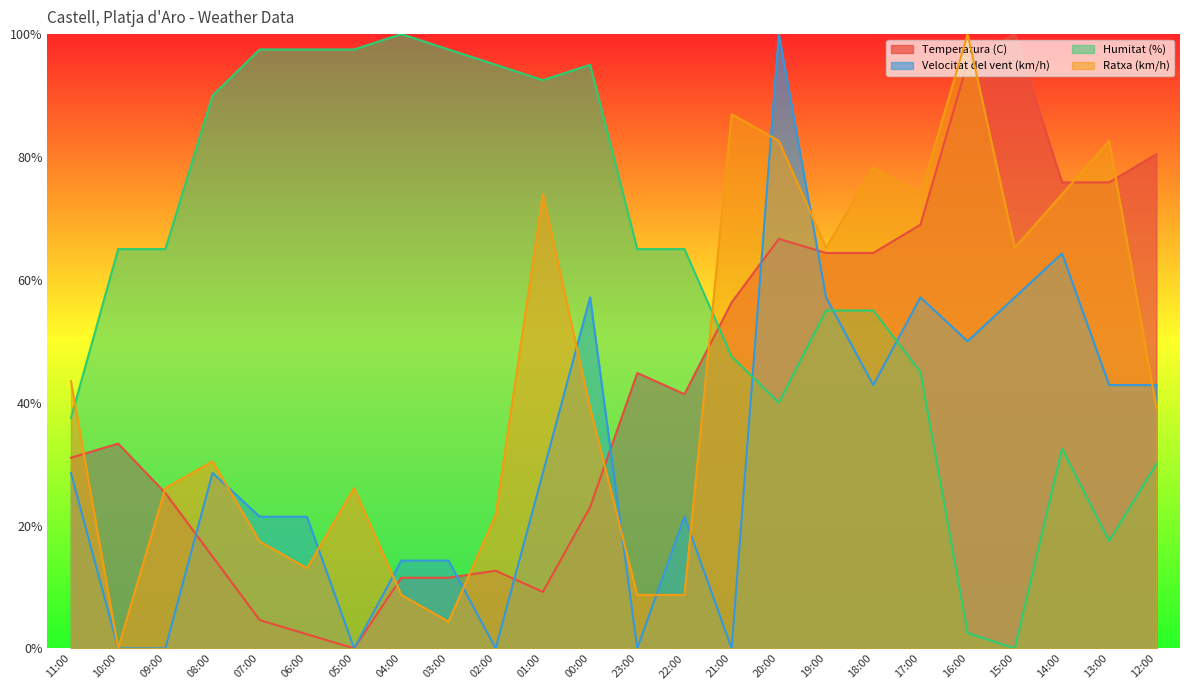

Reading left to right, extract all data points from this chart.

Temperatura (C): 11:00=31.0	10:00=33.3	09:00=25.3	08:00=14.9	07:00=4.6	06:00=2.3	05:00=0.0	04:00=11.5	03:00=11.5	02:00=12.6	01:00=9.2	00:00=23.0	23:00=44.8	22:00=41.4	21:00=56.3	20:00=66.7	19:00=64.4	18:00=64.4	17:00=69.0	16:00=95.4	15:00=100.0	14:00=75.9	13:00=75.9	12:00=80.5
Velocitat del vent (km/h): 11:00=28.6	10:00=0.0	09:00=0.0	08:00=28.6	07:00=21.4	06:00=21.4	05:00=0.0	04:00=14.3	03:00=14.3	02:00=0.0	01:00=28.6	00:00=57.1	23:00=0.0	22:00=21.4	21:00=0.0	20:00=100.0	19:00=57.1	18:00=42.9	17:00=57.1	16:00=50.0	15:00=57.1	14:00=64.3	13:00=42.9	12:00=42.9
Humitat (%): 11:00=37.5	10:00=65.0	09:00=65.0	08:00=90.0	07:00=97.5	06:00=97.5	05:00=97.5	04:00=100.0	03:00=97.5	02:00=95.0	01:00=92.5	00:00=95.0	23:00=65.0	22:00=65.0	21:00=47.5	20:00=40.0	19:00=55.0	18:00=55.0	17:00=45.0	16:00=2.5	15:00=0.0	14:00=32.5	13:00=17.5	12:00=30.0
Ratxa (km/h): 11:00=43.5	10:00=0.0	09:00=26.1	08:00=30.4	07:00=17.4	06:00=13.0	05:00=26.1	04:00=8.7	03:00=4.3	02:00=21.7	01:00=73.9	00:00=39.1	23:00=8.7	22:00=8.7	21:00=87.0	20:00=82.6	19:00=65.2	18:00=78.3	17:00=73.9	16:00=100.0	15:00=65.2	14:00=73.9	13:00=82.6	12:00=39.1